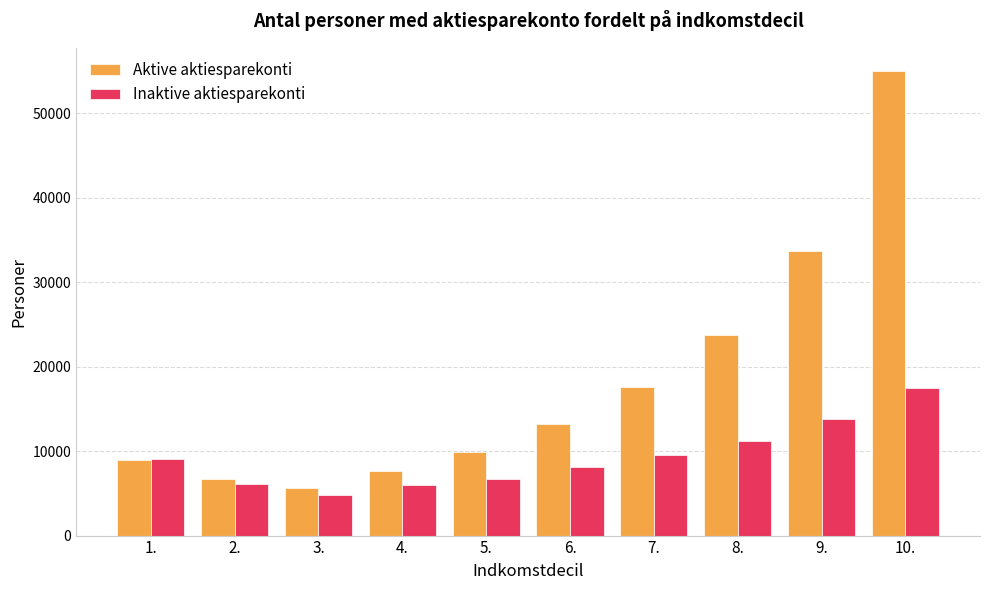

Is it true that Inaktive aktiesparekonti equals 3195 at 5.?

False